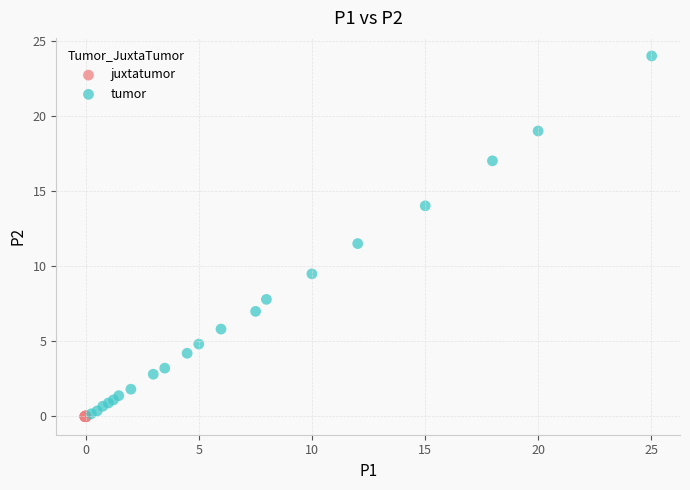

Which series has the widest spread of Y values?

tumor